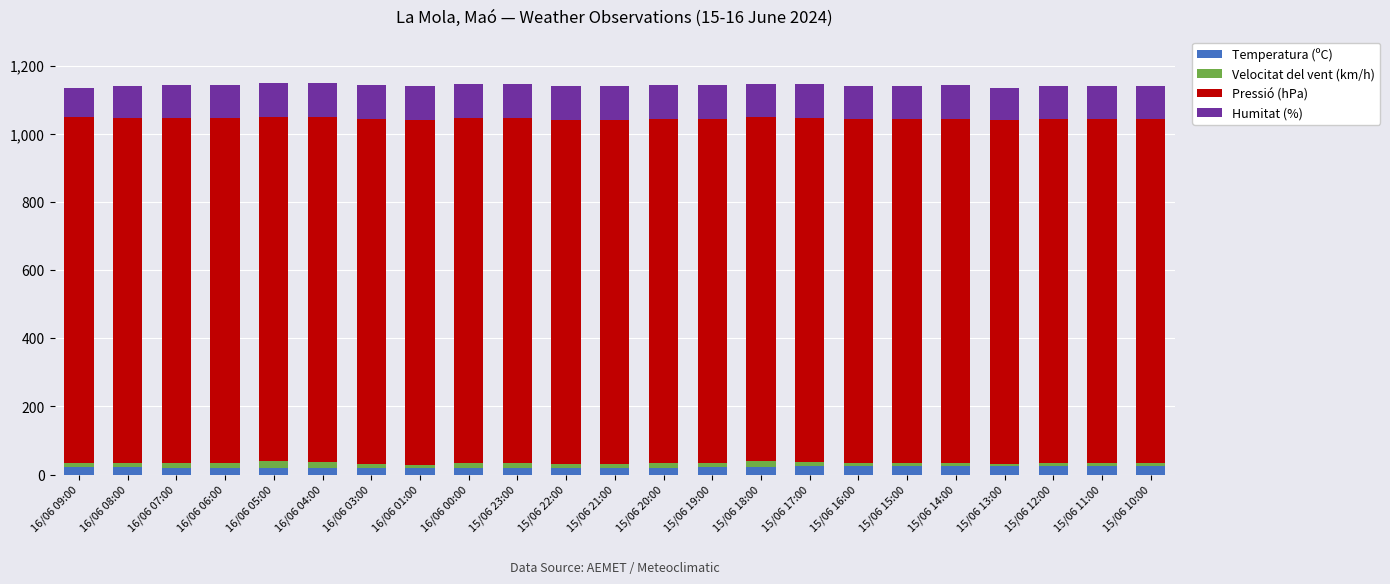

What is the sum of all Temperatura (ºC) values?

512.2